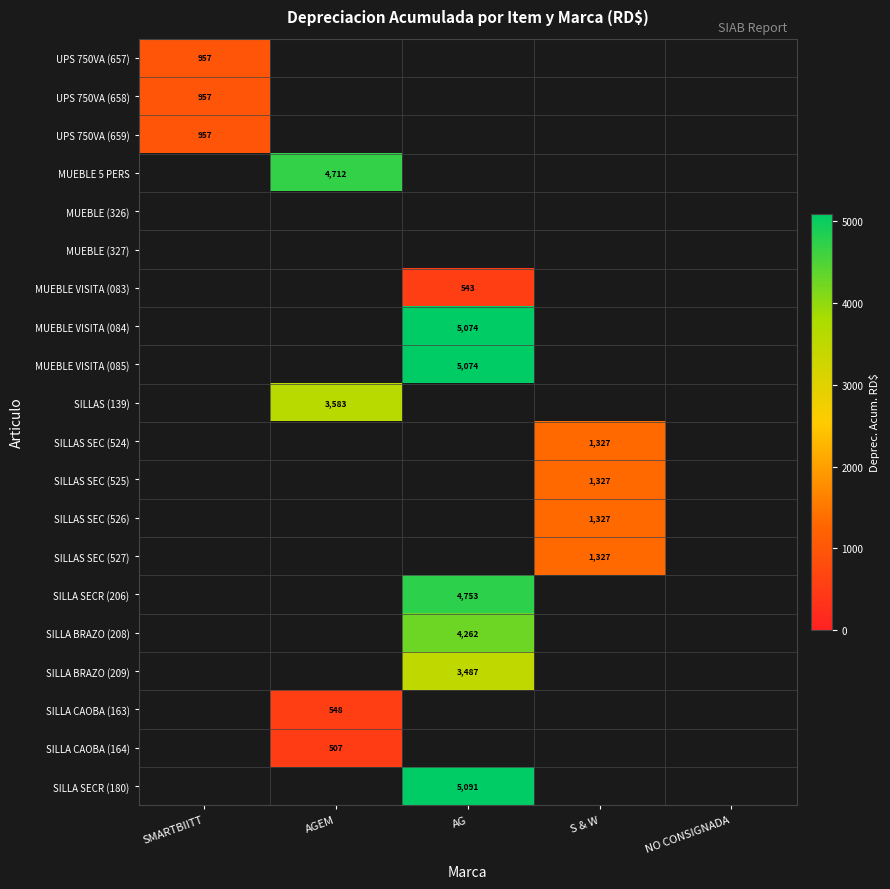

At which label does SILLA BRAZO (209) first exceed 3486?

AG